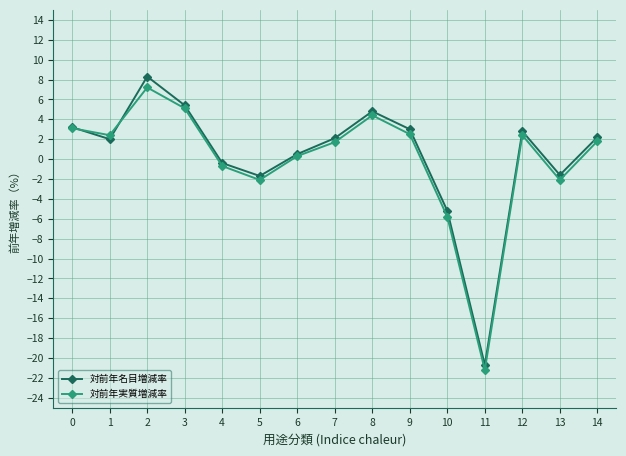

In 対前年名目増減率, how many points are higher than both neighbors (excluding endpoints)?

3